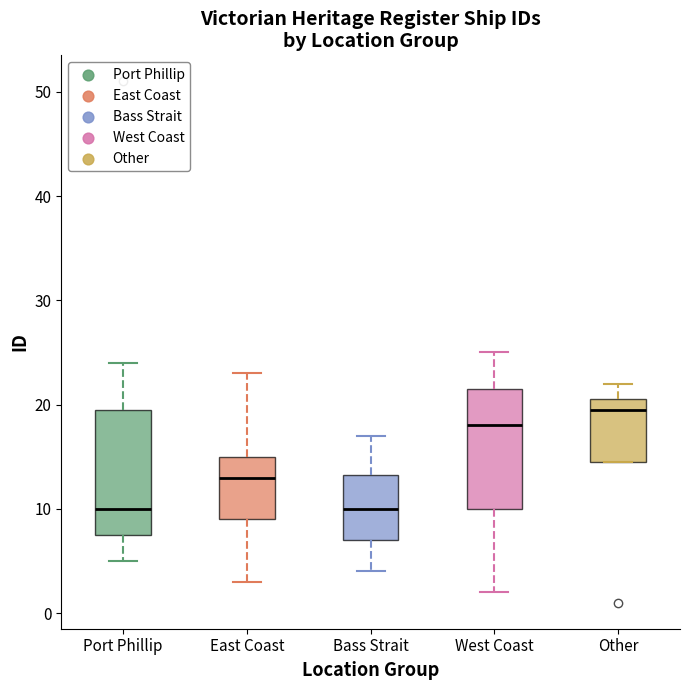

Reading left to right, transcribe this box plot: for each box, give where its median line is, the range the box spans, and where its two whiskers end, as read against the y-axis. The values are not printed on the chart, so give them approximately, as read against the axis.

Port Phillip: median 10, box 8 to 20, whiskers 5 to 24
East Coast: median 13, box 9 to 15, whiskers 3 to 23
Bass Strait: median 10, box 7 to 13, whiskers 4 to 17
West Coast: median 18, box 10 to 22, whiskers 2 to 25
Other: median 20, box 15 to 21, whiskers 15 to 22